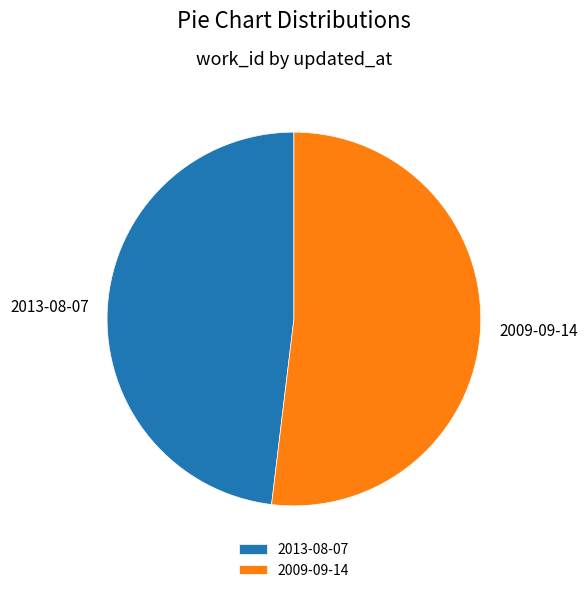

True or false: 2013-08-07 accounts for 54% of the total.

False